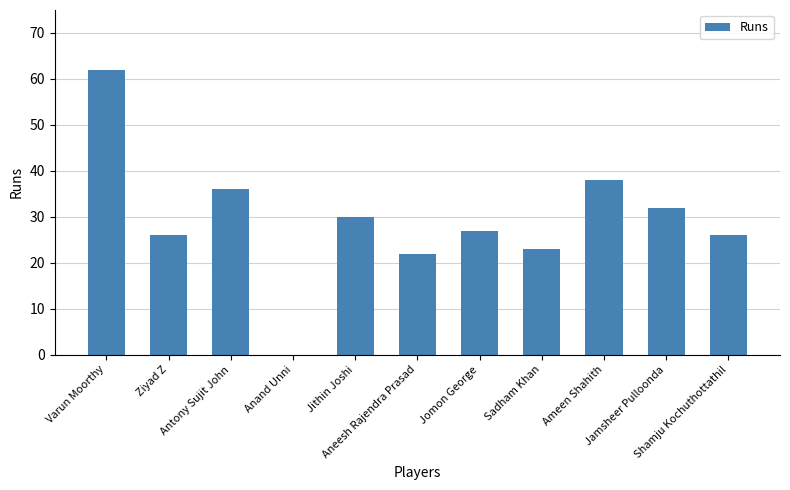

Which category has the highest value across all series?

Varun Moorthy